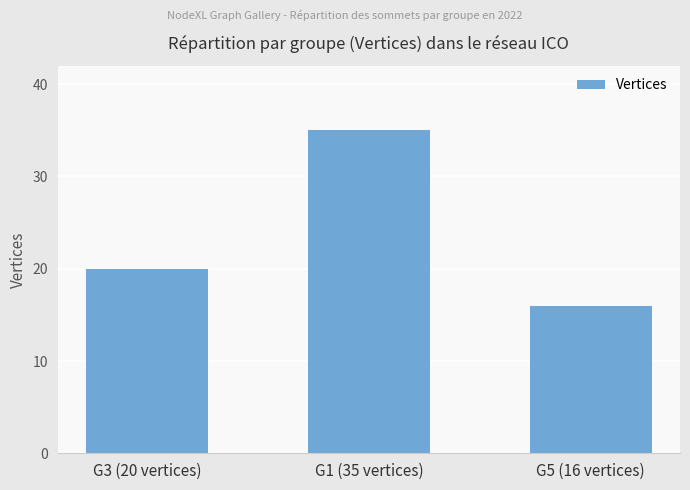

List the labels in order of value, smallest first.

G5 (16 vertices), G3 (20 vertices), G1 (35 vertices)